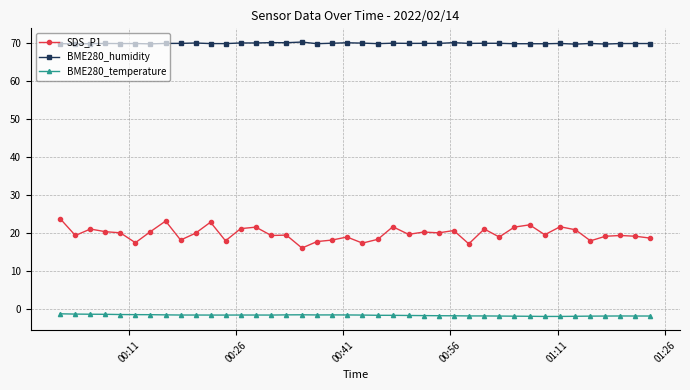

What is the minimum value shown in the chart?

-2.0